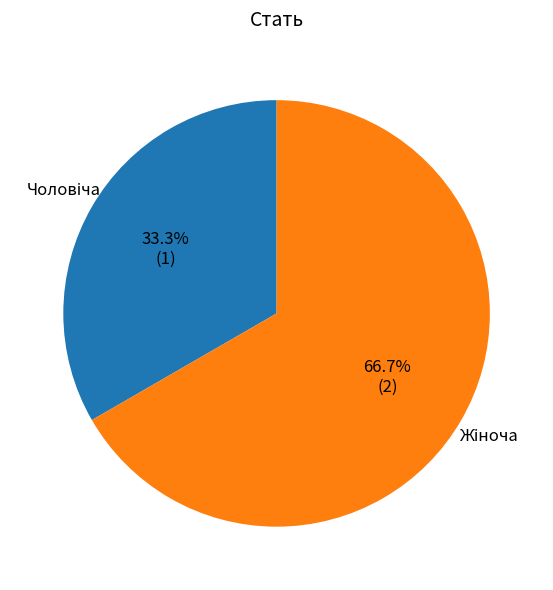

Is there any slice that represents more than half of the pie?

Yes